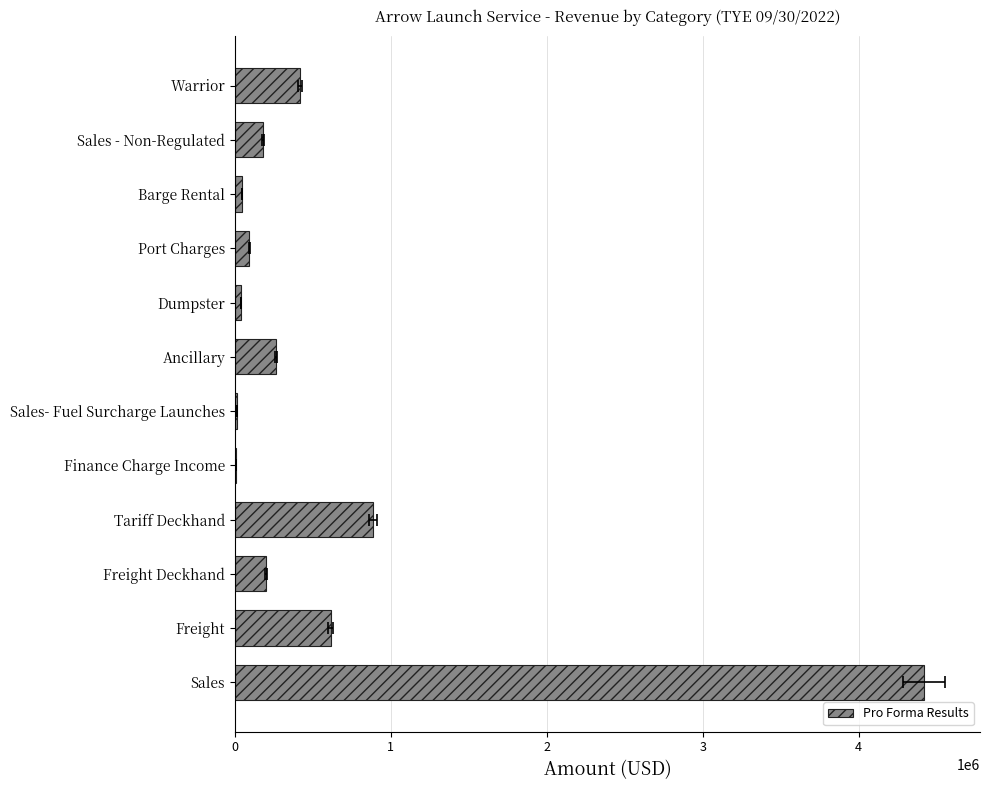

What is the change in value from Ancillary to Sales - Non-Regulated?

-82022.7